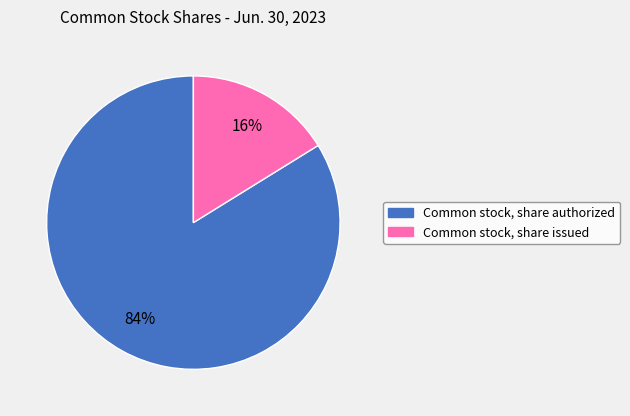

How many segments does this pie chart have?

2